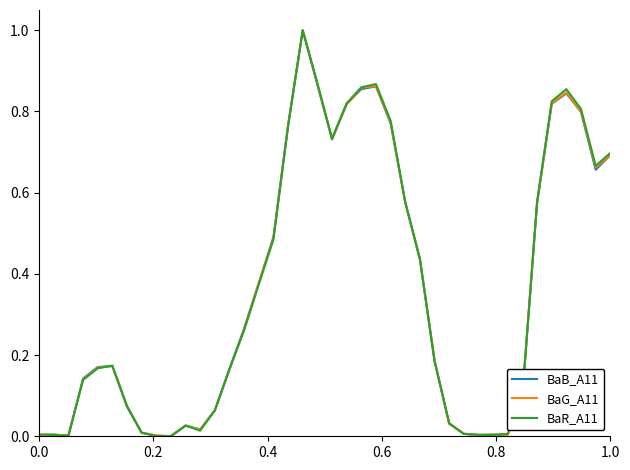

Rank the series by their average value, from highest to lowest.

BaR_A11, BaG_A11, BaB_A11